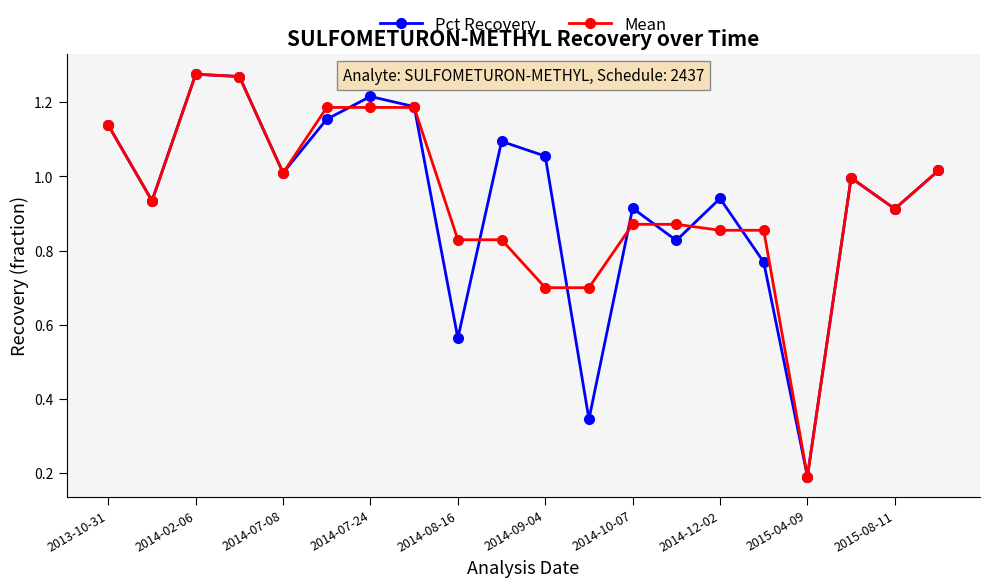

What is the smallest value displayed?

0.2